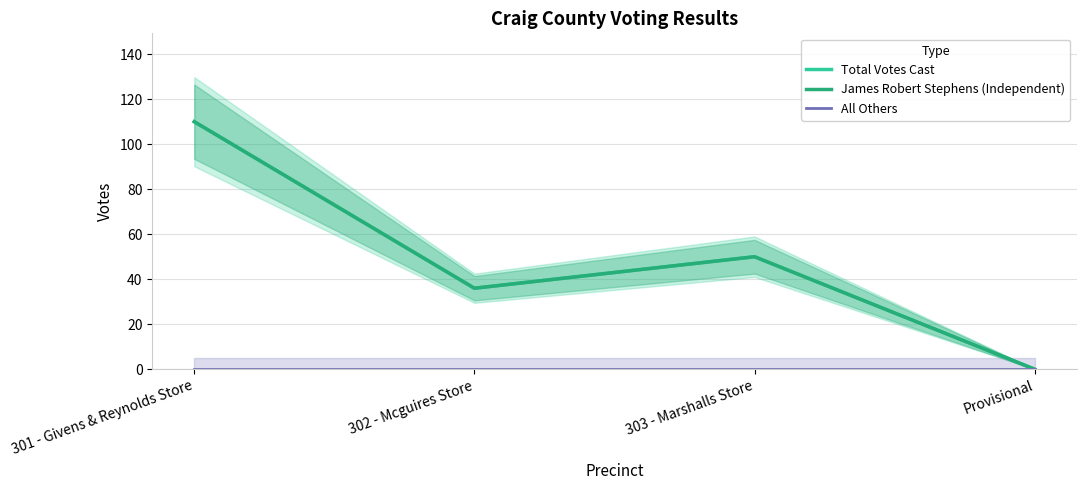

What is the difference between the second highest and minimum values in the James Robert Stephens (Independent) series?

50